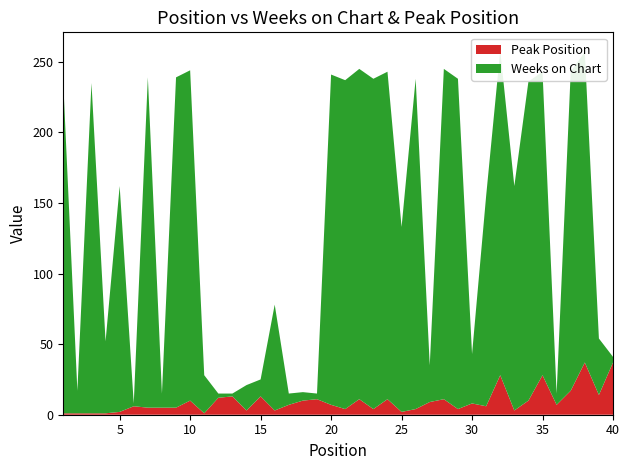

Reading right to left, transcribe all the data shown in this chart.

Weeks on Chart: 40=4	39=40	38=220	37=226	36=8	35=215	34=226	33=159	32=230	31=149	30=35	29=234	28=234	27=26	26=234	25=131	24=232	23=234	22=234	21=233	20=234	19=4	18=6	17=8	16=75	15=12	14=18	13=2	12=3	11=27	10=234	9=234	8=10	7=234	6=2	5=160	4=51	3=234	2=16	1=234
Peak Position: 40=37	39=14	38=37	37=17	36=7	35=28	34=10	33=3	32=28	31=6	30=8	29=4	28=11	27=9	26=4	25=2	24=11	23=4	22=11	21=4	20=7	19=11	18=10	17=7	16=3	15=13	14=3	13=13	12=12	11=1	10=10	9=5	8=5	7=5	6=6	5=2	4=1	3=1	2=1	1=1